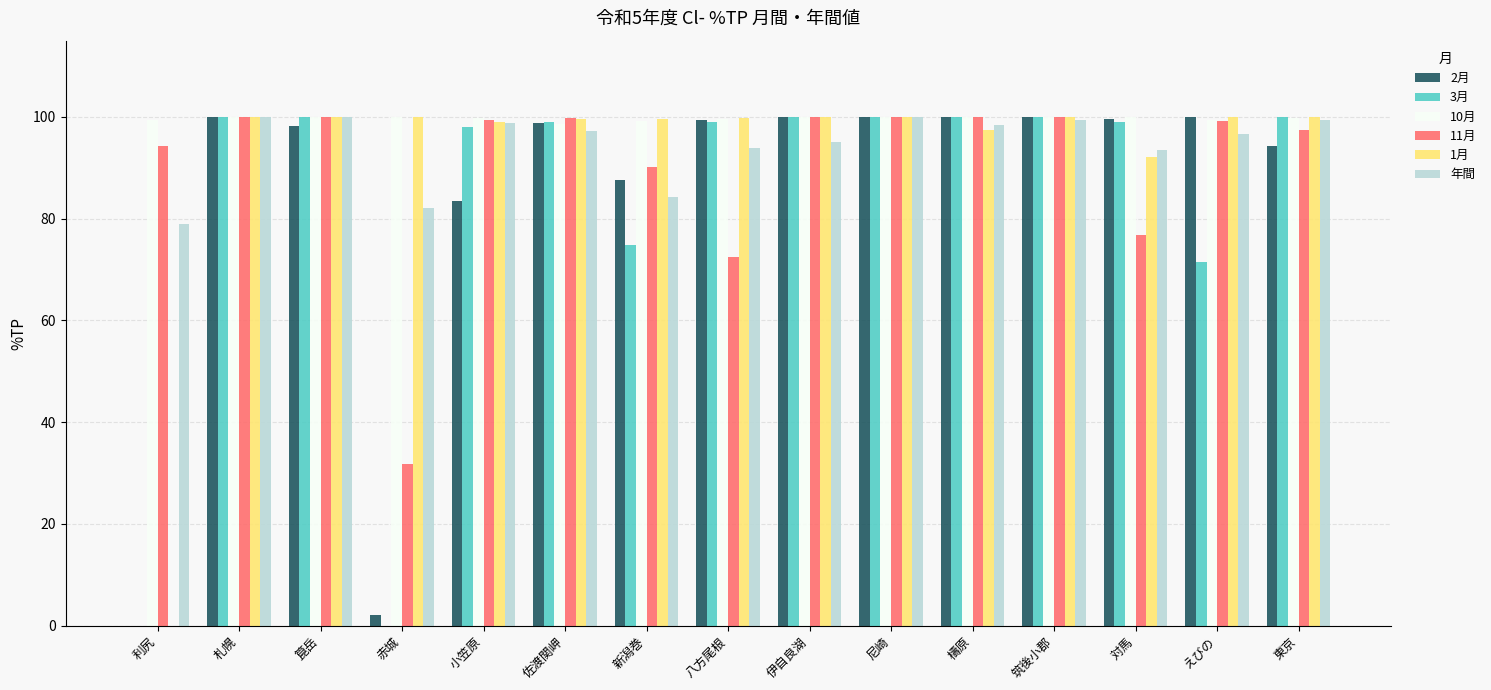

What is the maximum value shown in the chart?

100.0